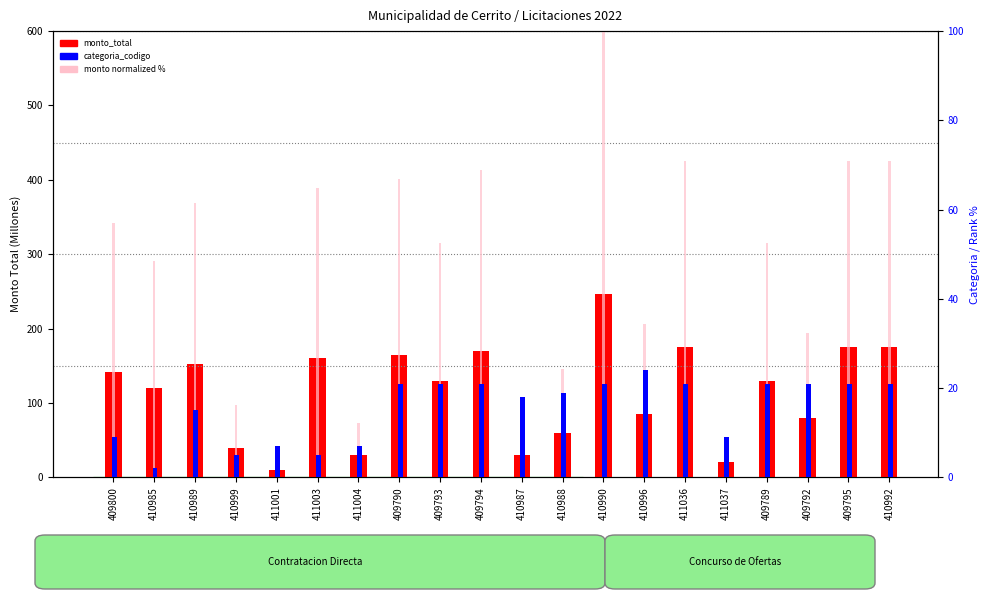

Rank the series by their maximum value, from lowest to highest.

categoria_codigo, monto (normalized %), monto_total (M)